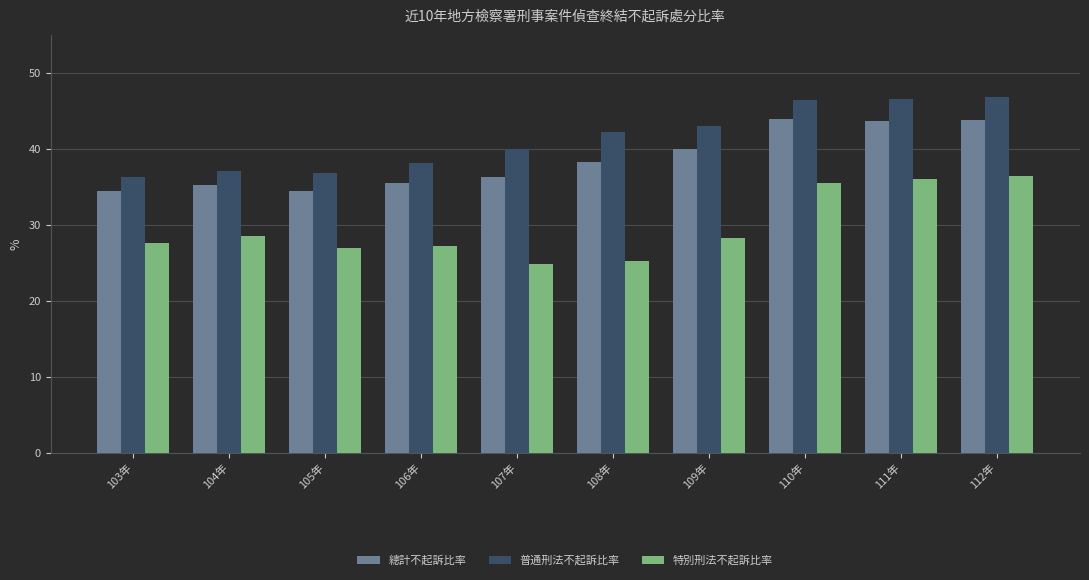

What is the label of the 4th bar from the left?

106年